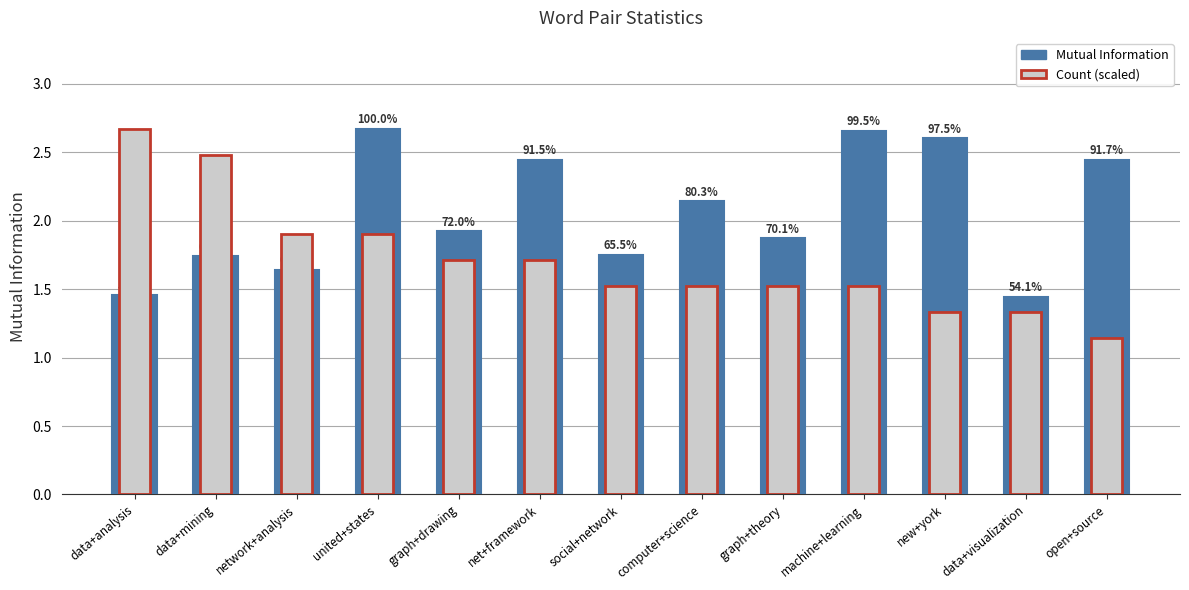

What position from the right is graph+drawing?

9